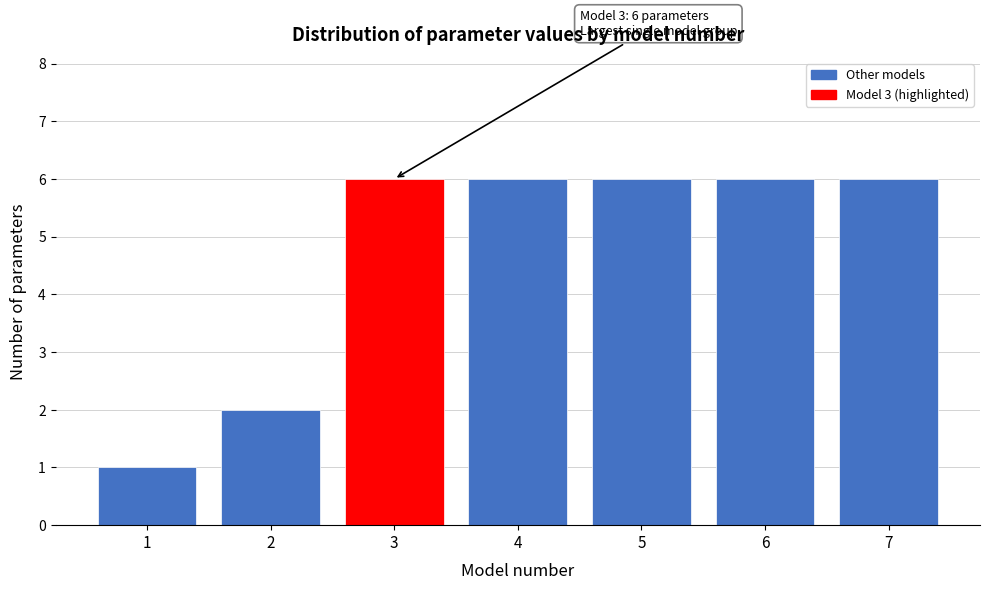

Reading left to right, list all the values displayed in this chart.

1	2	6	6	6	6	6